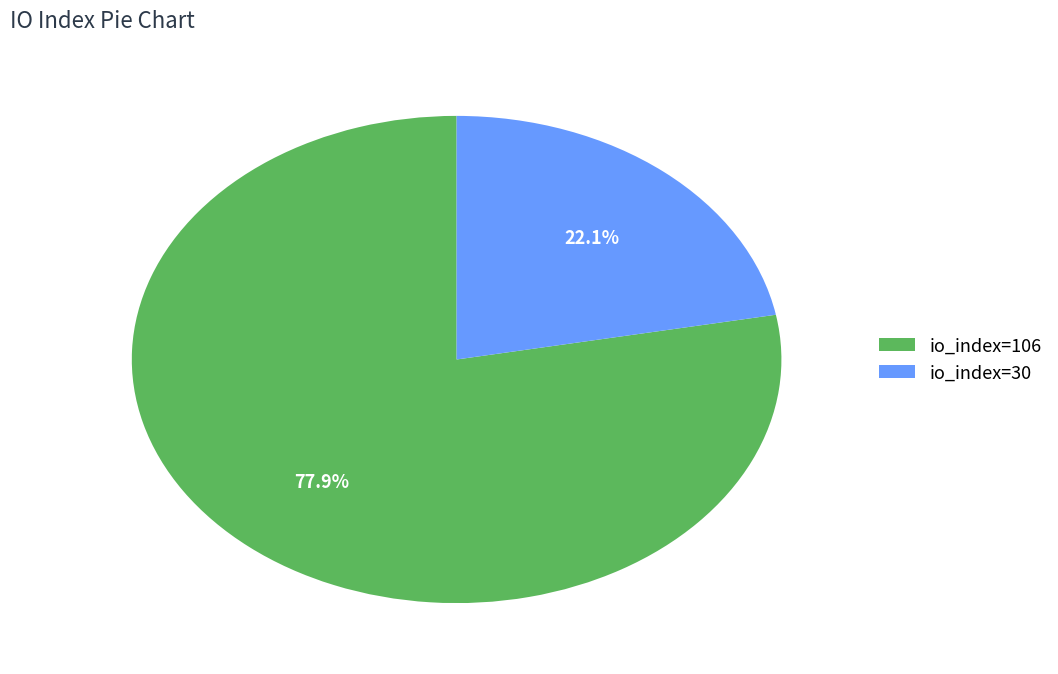

Is io_index=106 the majority of the pie?

Yes